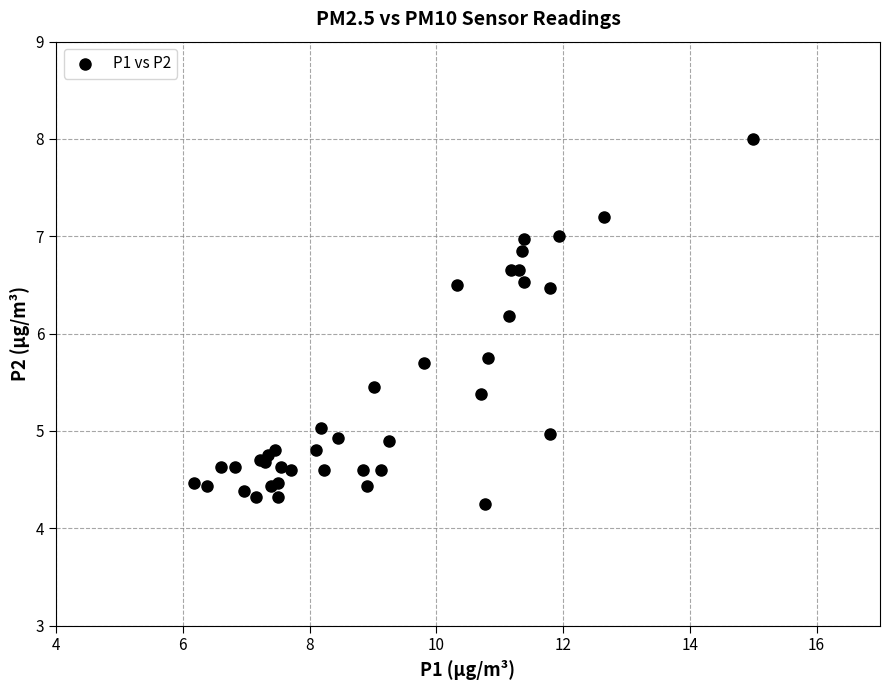

What Y value in the scatter plot is closest to 6?

6.2